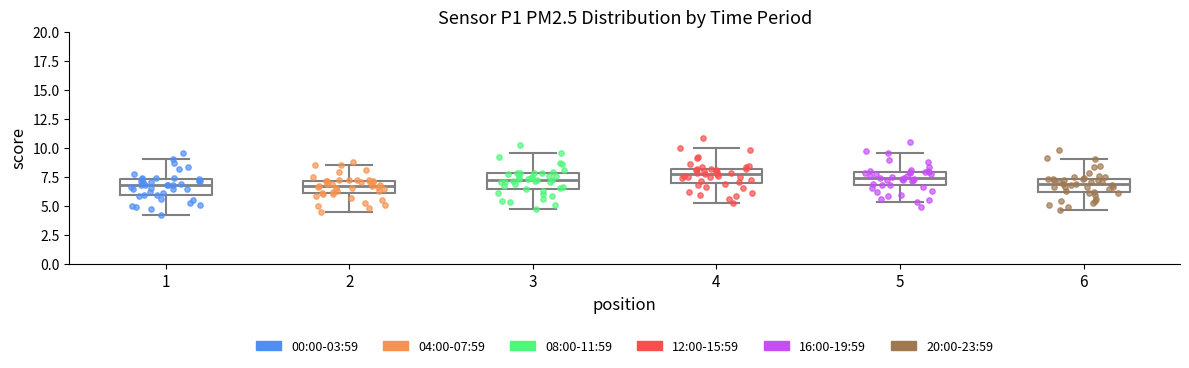

Reading left to right, read every box against the y-axis: the position of its median line, the range the box covers, and the ends of its whiskers. The values are not printed on the chart, so give them approximately, as read against the axis.

1: median 7.0, box 6.0 to 7.5, whiskers 4.0 to 9.0
2: median 6.5, box 6.0 to 7.0, whiskers 4.5 to 8.5
3: median 7.0, box 6.5 to 8.0, whiskers 4.5 to 9.5
4: median 7.5, box 7.0 to 8.0, whiskers 5.0 to 10.0
5: median 7.5, box 7.0 to 8.0, whiskers 5.5 to 9.5
6: median 7.0, box 6.0 to 7.5, whiskers 4.5 to 9.0